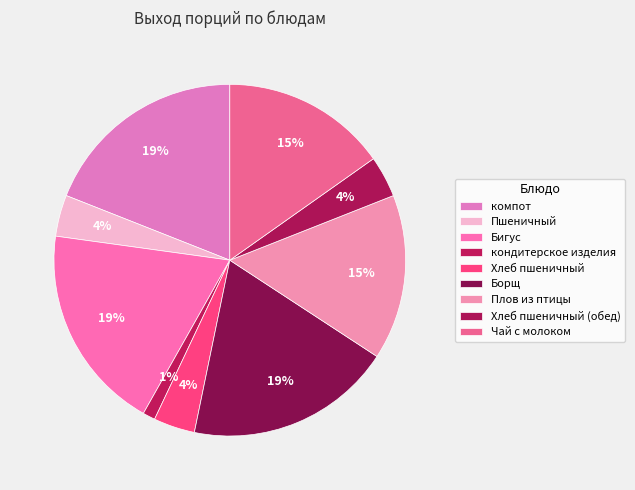

How many slices are in this pie chart?

9